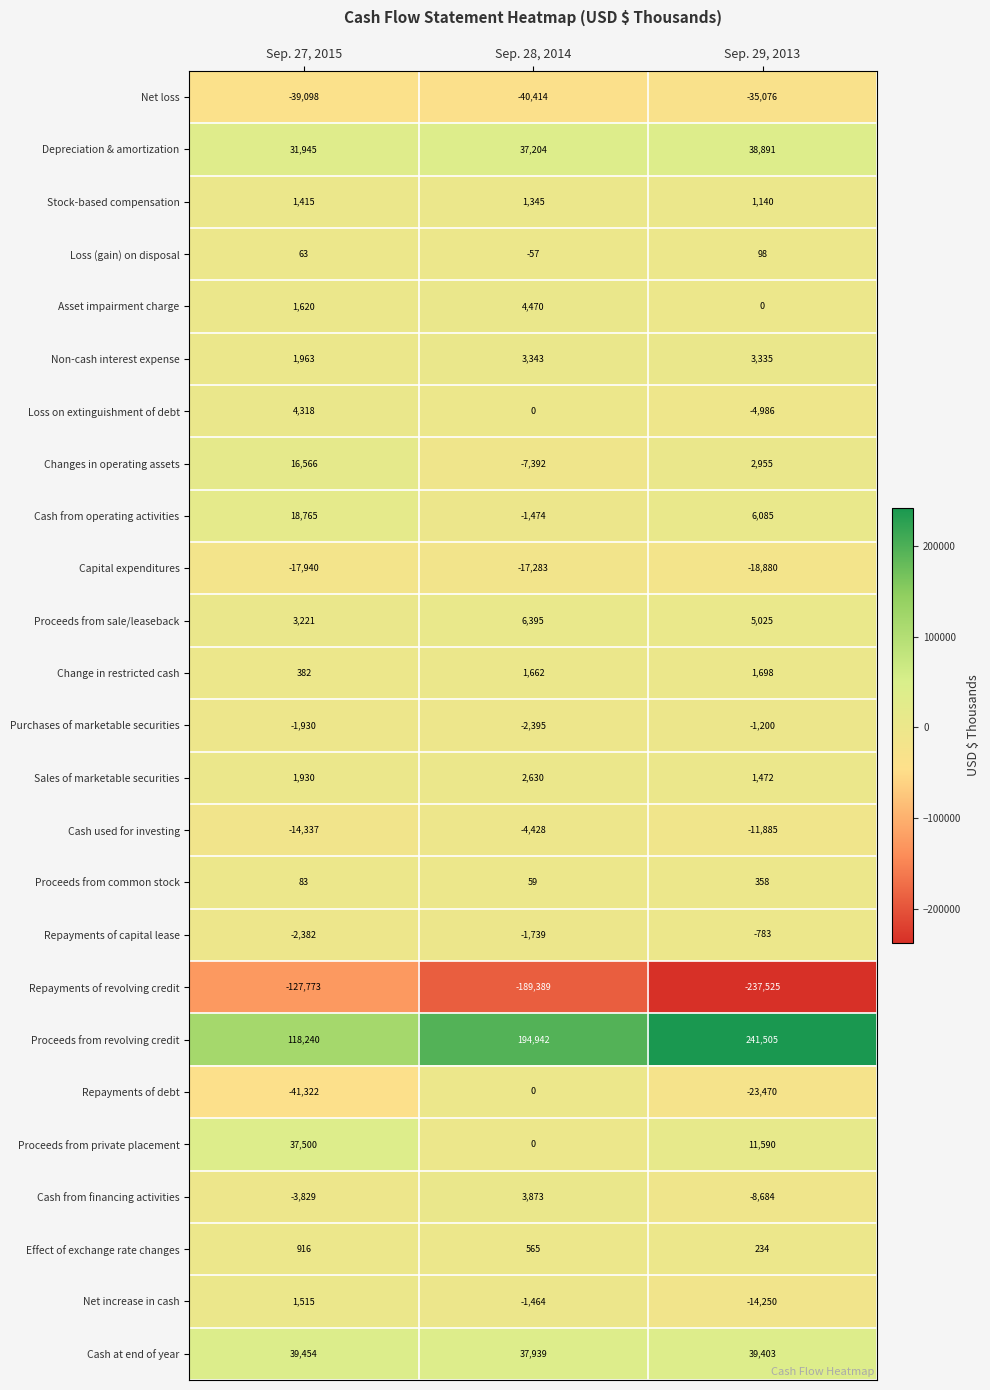

At which category is the sum across all series the highest?

Sep. 27, 2015